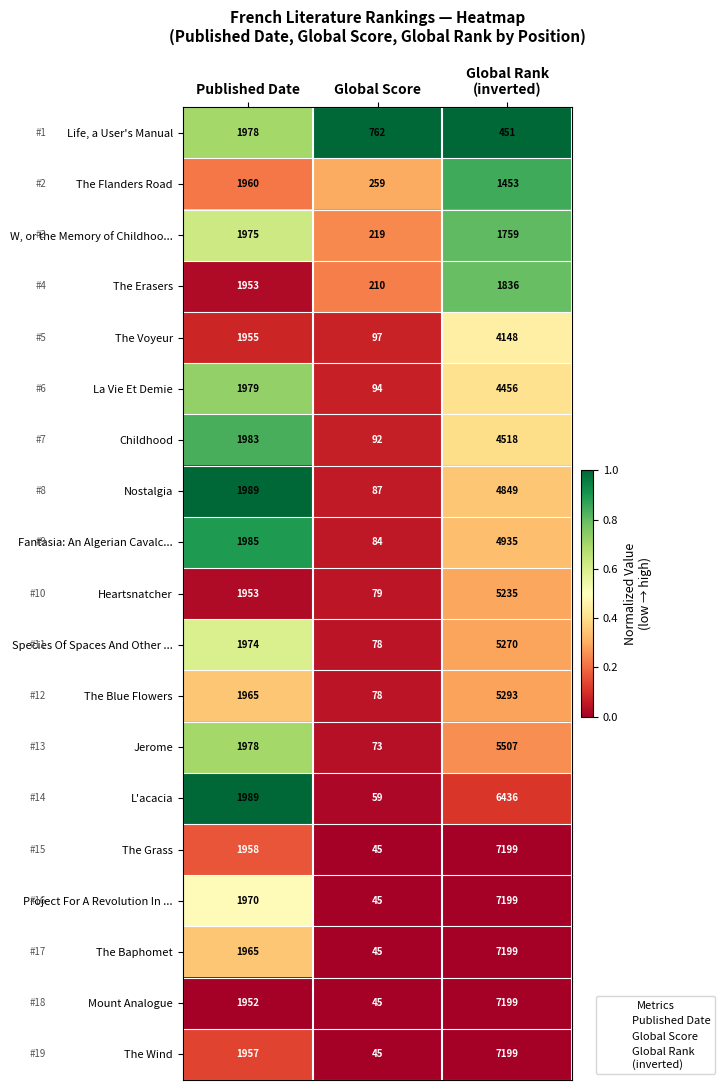

How many distinct data groups are displayed?

19